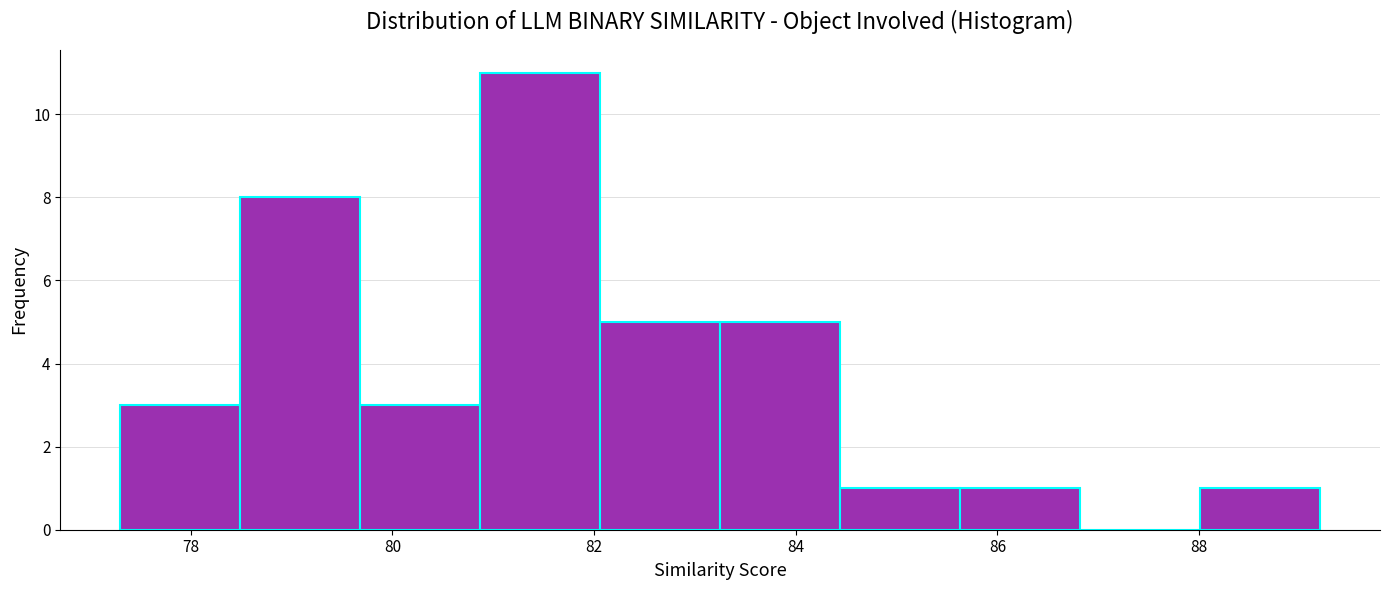

Reading left to right, list every bar in this chart as the range it spans on the x-axis followed by its height. Neither the bar edges nor the heights are printed on the chart, so give them approximately, as read against the axes.

77.4 to 78.4: 3
78.4 to 79.6: 8
79.6 to 80.8: 3
80.8 to 82.0: 11
82.0 to 83.2: 5
83.2 to 84.4: 5
84.4 to 85.6: 1
85.6 to 86.8: 1
86.8 to 88.0: 0
88.0 to 89.2: 1